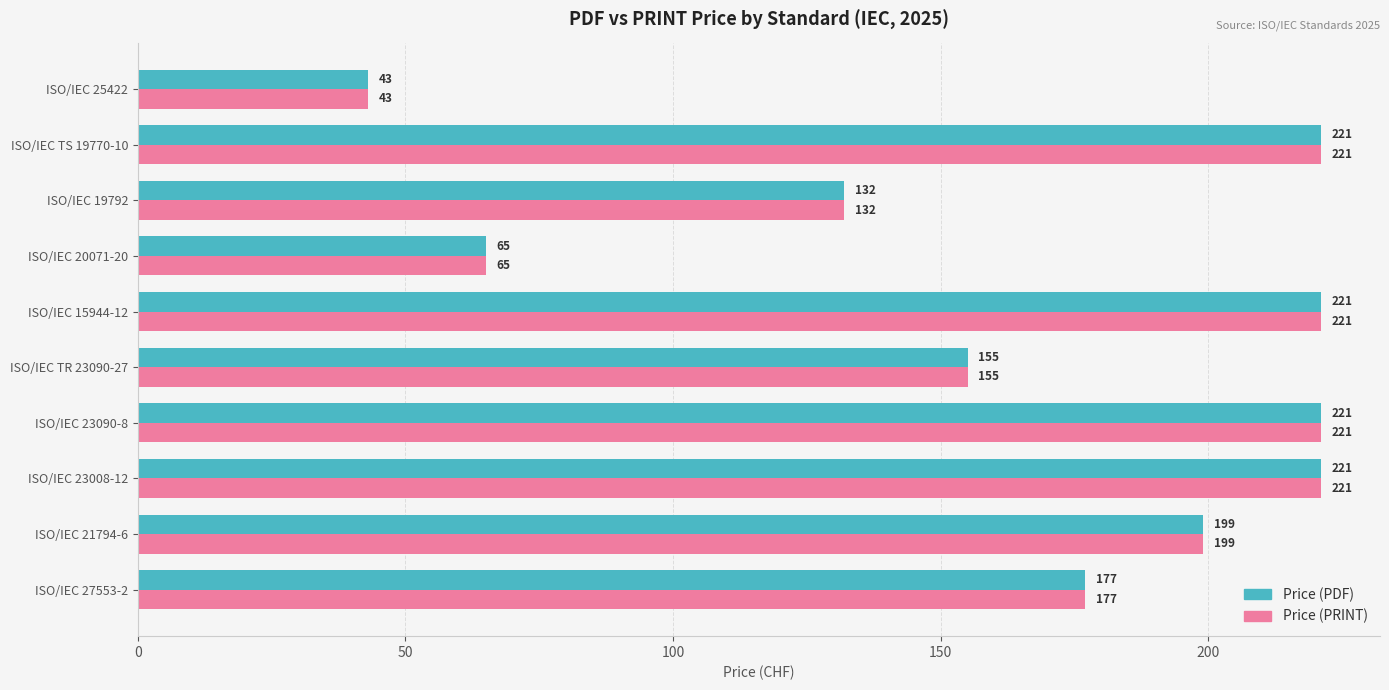

How many Price (PDF) values are between 132 and 221?

8